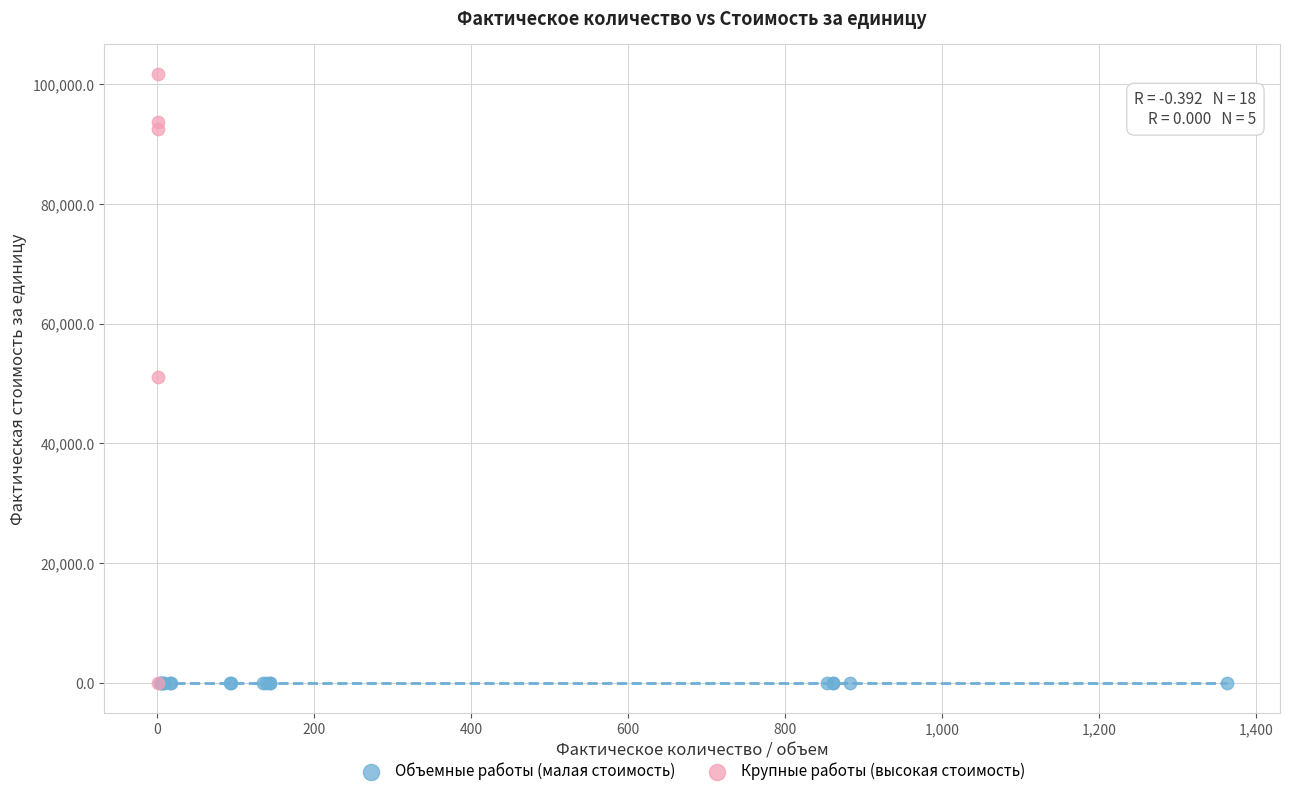

Which series has the widest spread of Y values?

Крупные работы (высокая стоимость)